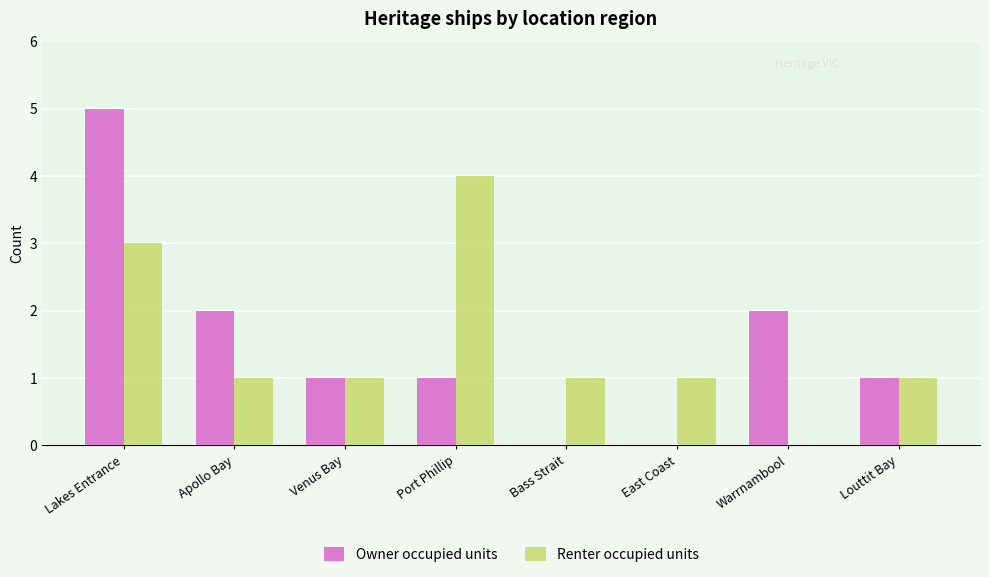

How many data points does each series have?

8